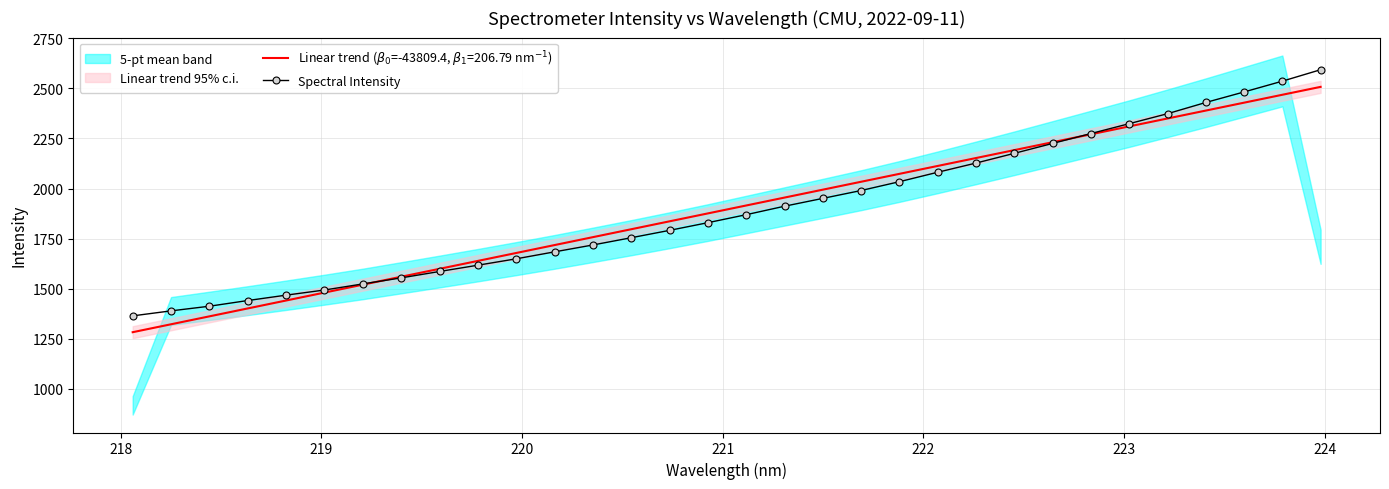

How many data points are less than 1869?

16